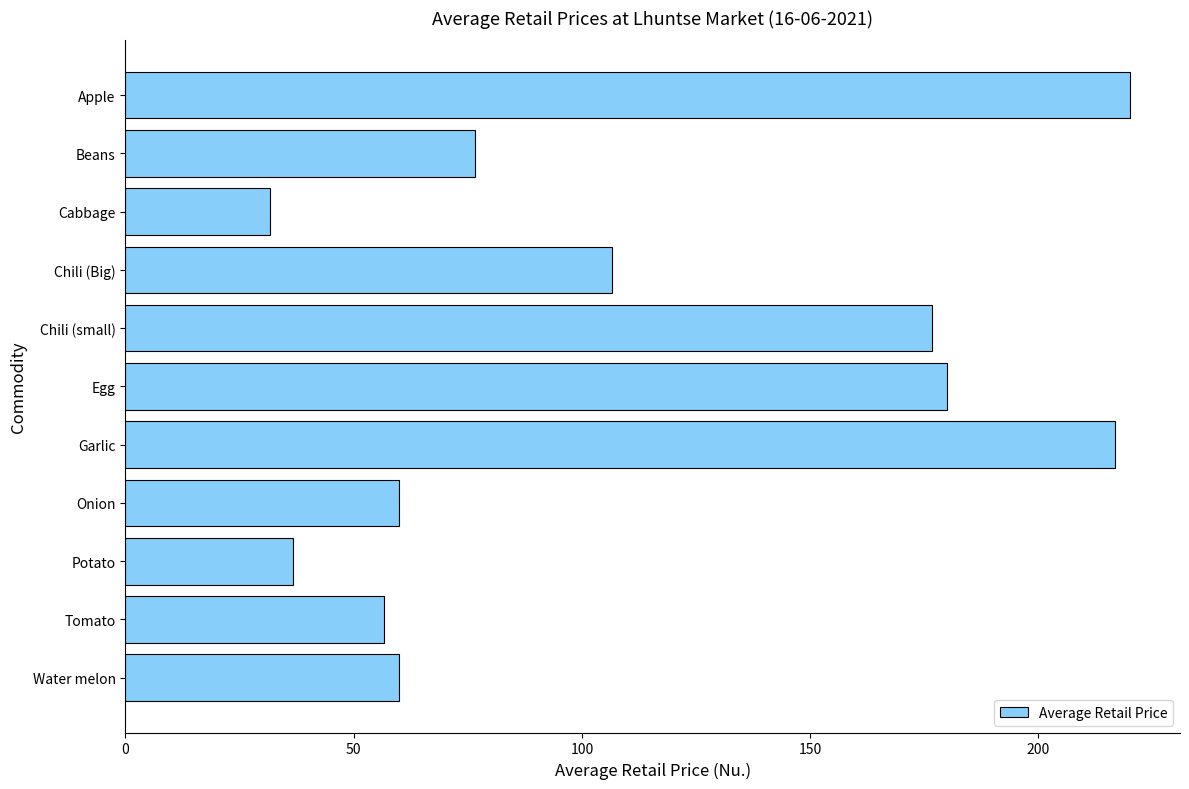

What value does the data have at Water melon?

60.0